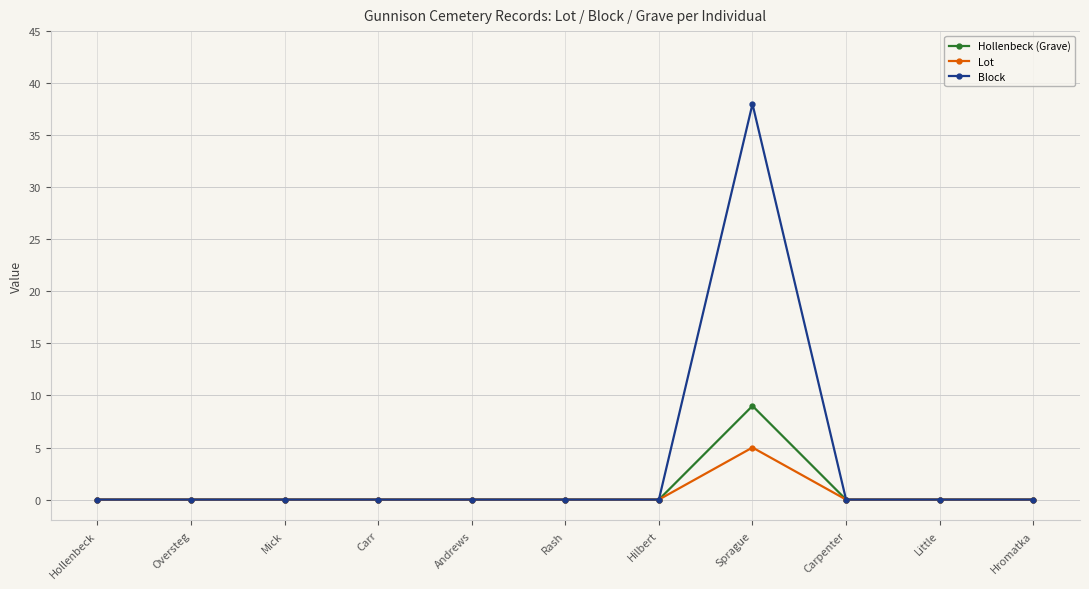

Does the chart display data point markers on the line(s)?

Yes